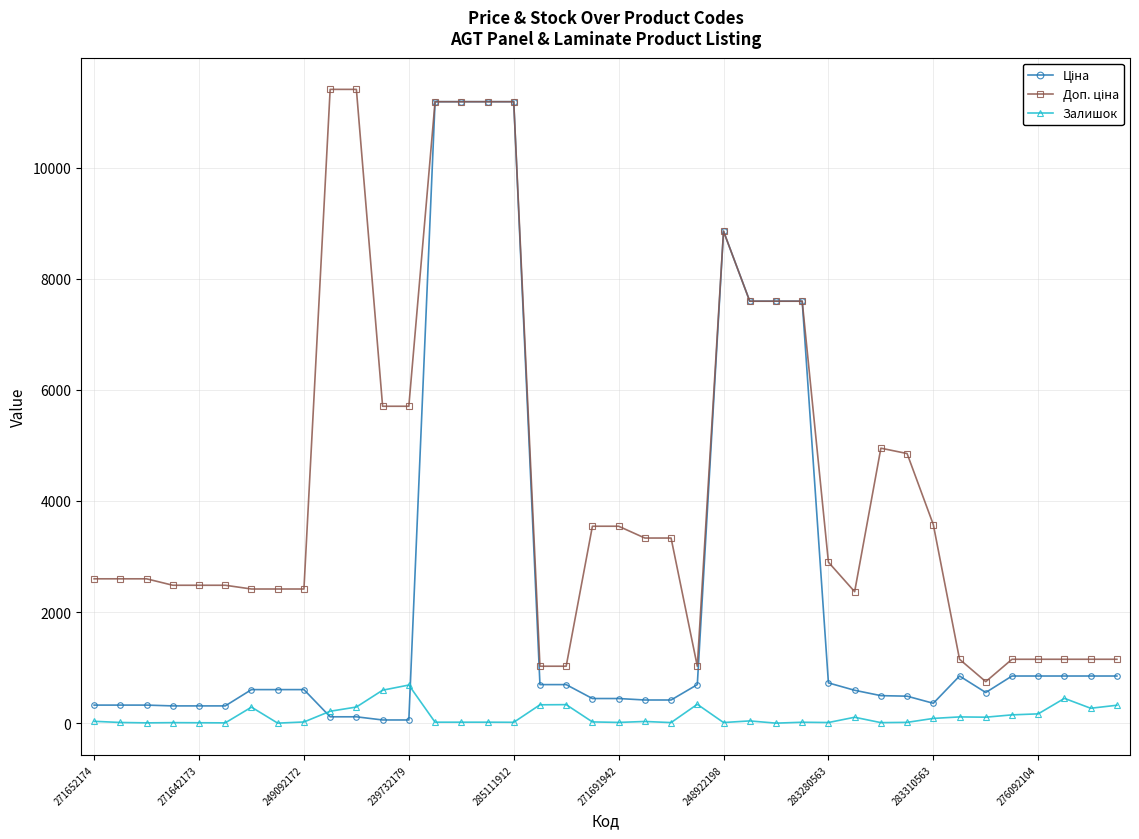

What is the difference between the second highest and minimum values in the Залишок series?

593.0